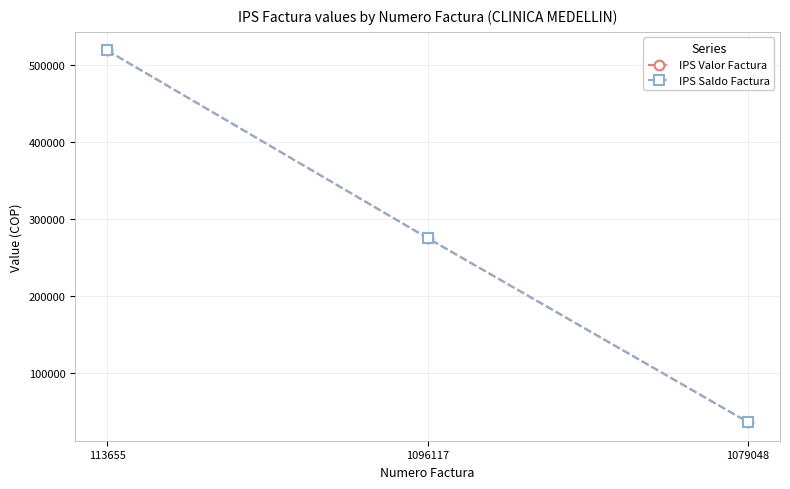

At which category is the sum across all series the highest?

113655